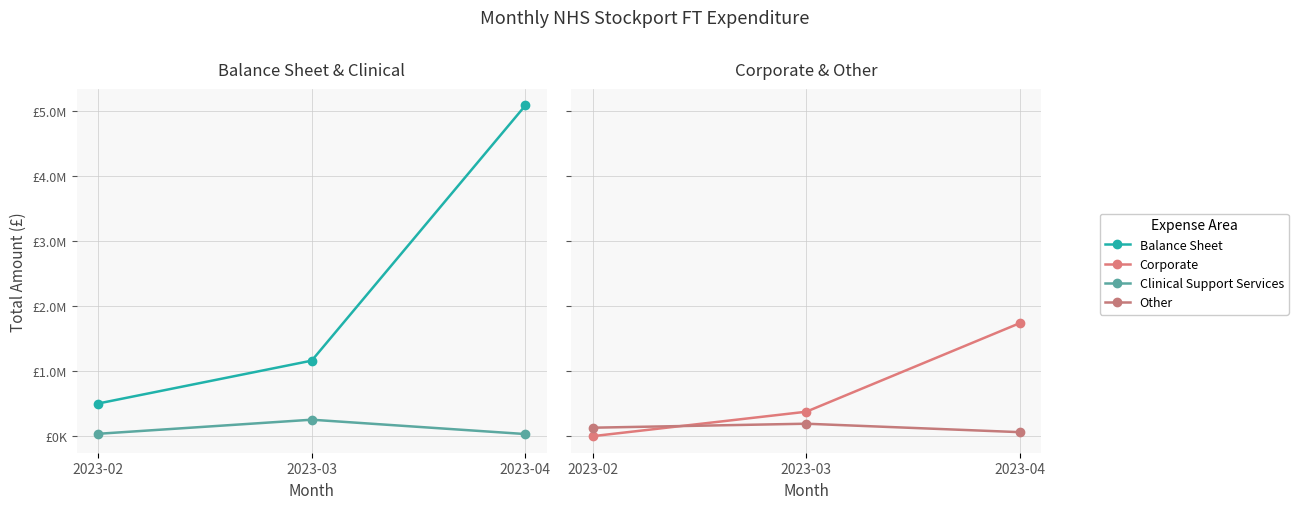

What is the value of the Balance Sheet point at the 2nd from the left?

1163163.2